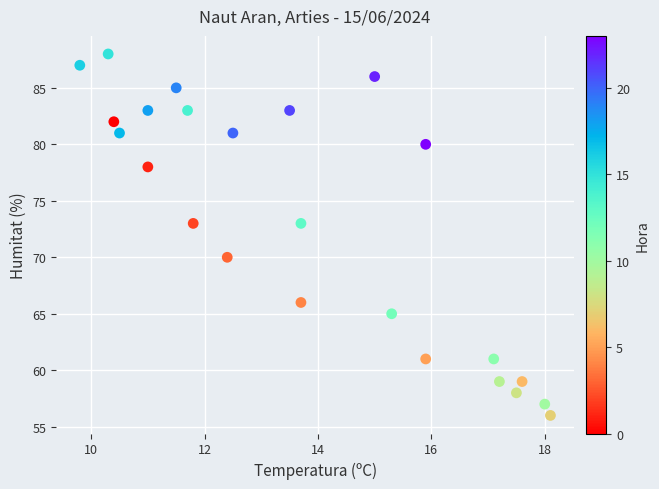

What is the range of Y values (max minus min)?

32